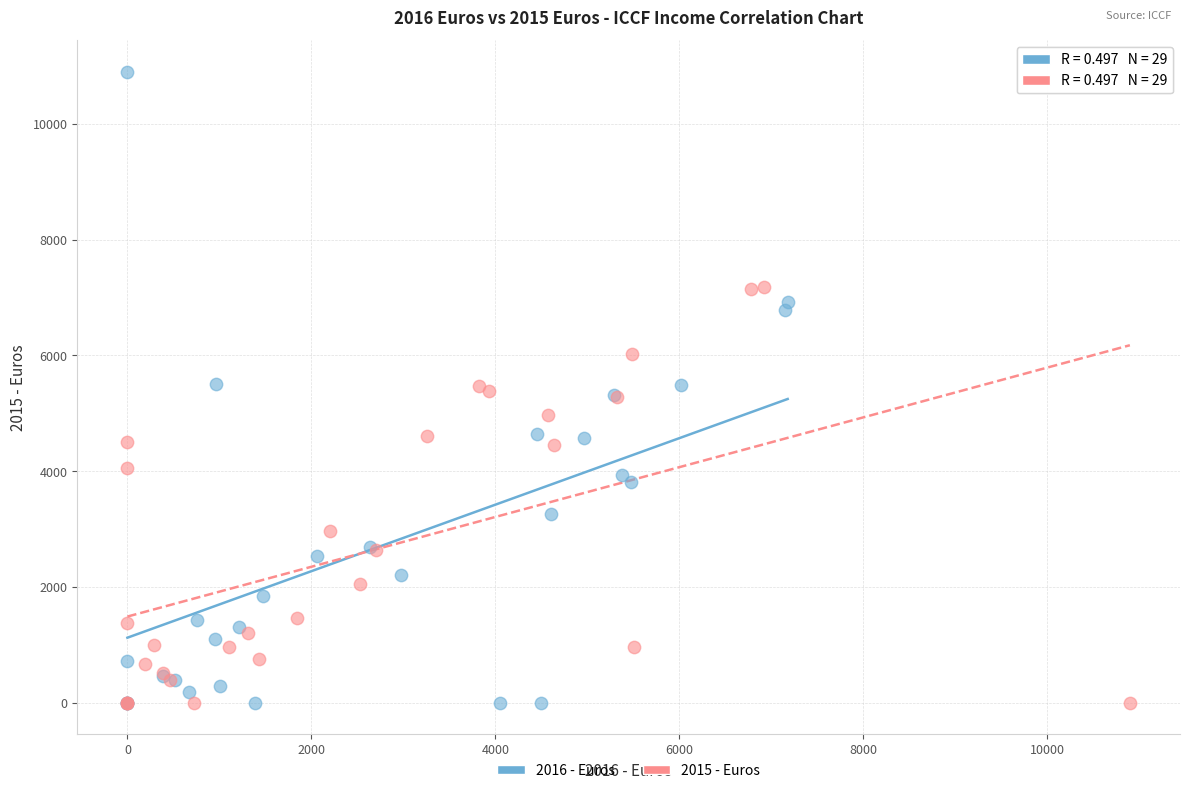

What are all the series names shown in the legend?

2016 - Euros, 2015 - Euros